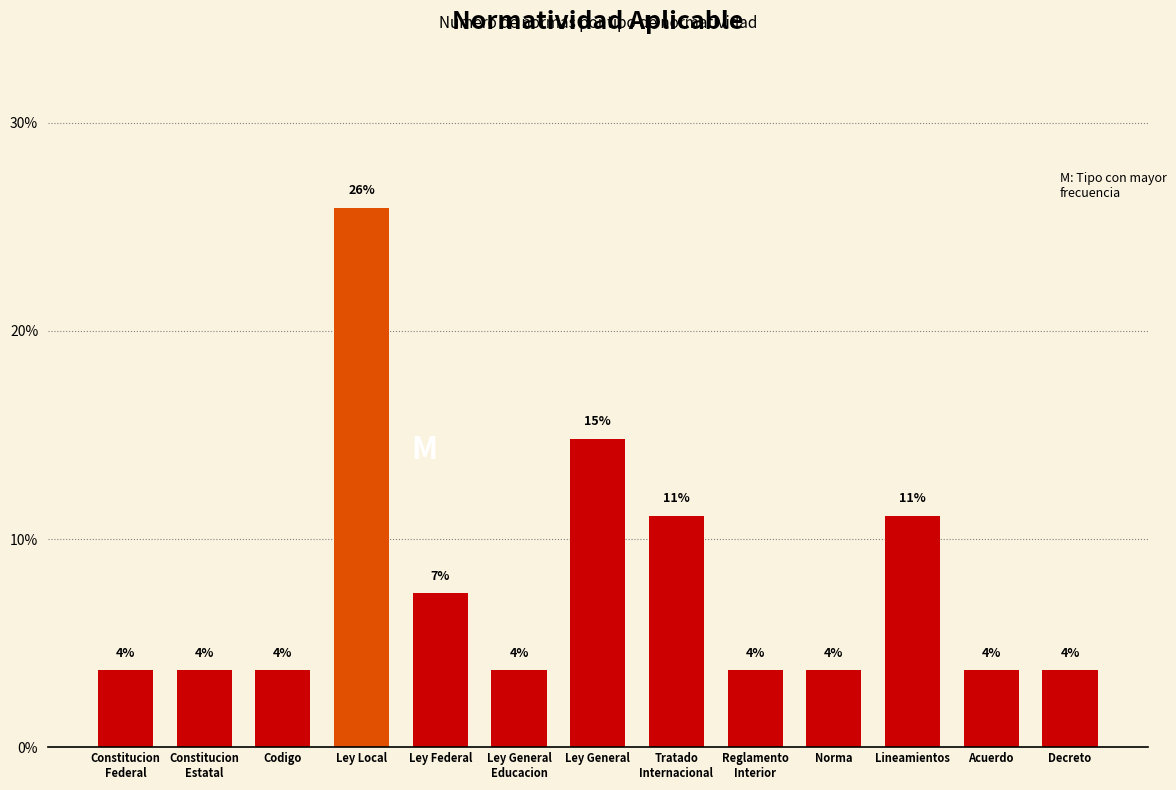

Which label corresponds to the smallest value in the chart?

Constitucion
Federal